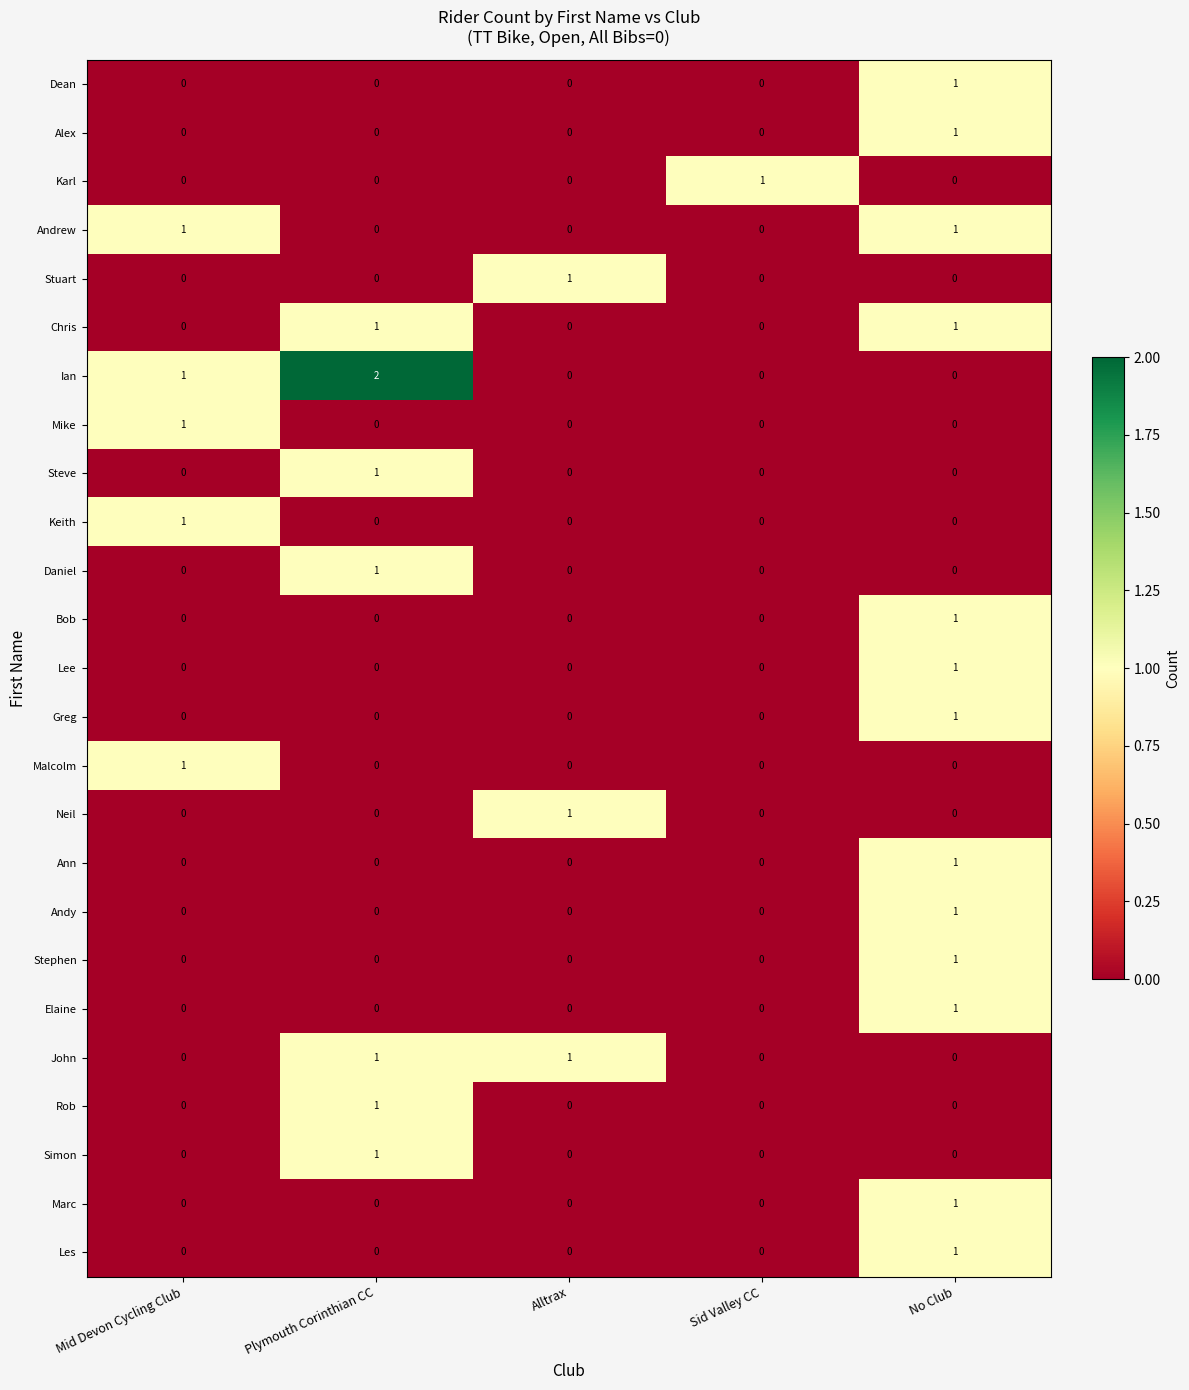

Which category has the highest value in the Stuart series?

Alltrax